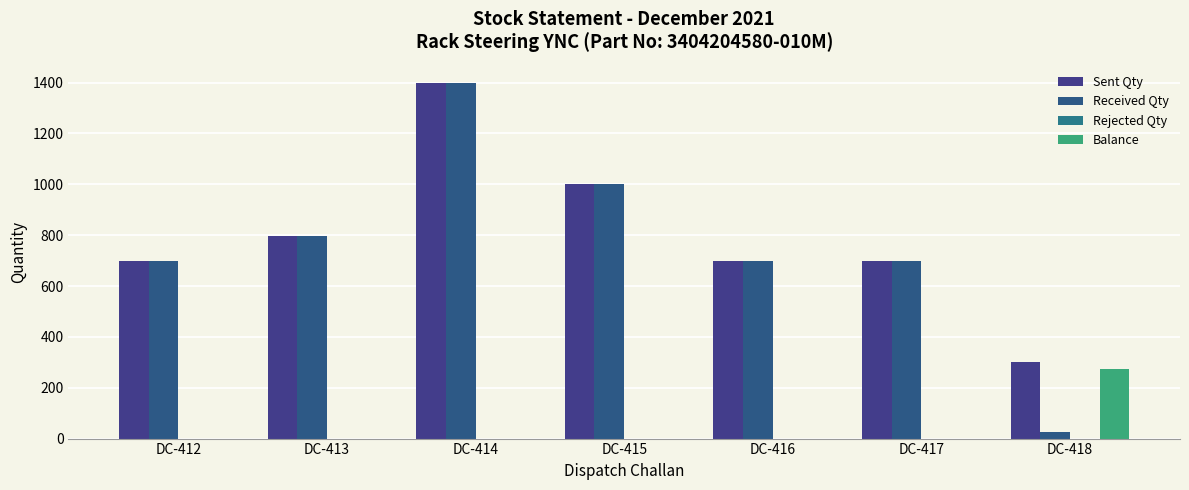

Is it true that Balance equals 185 at DC-413?

False